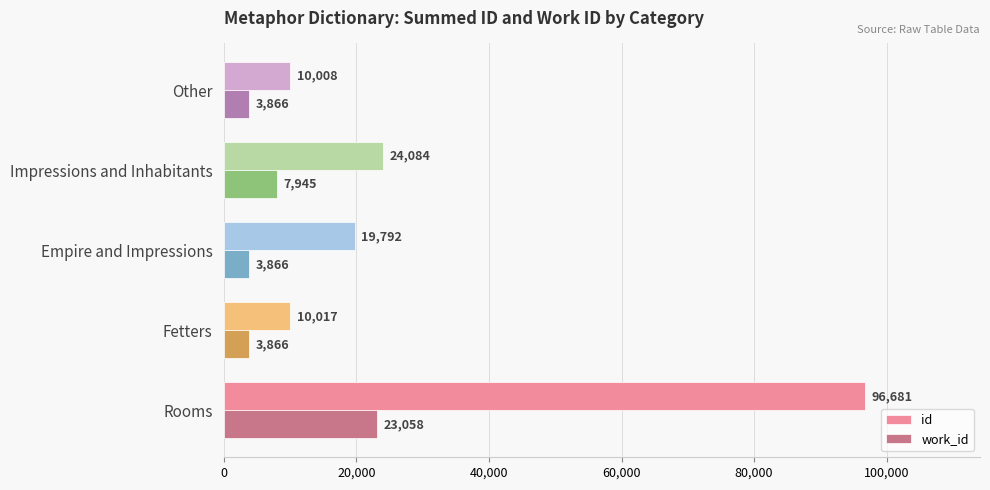

What is the spread (max minus min) of values at Rooms?

73623